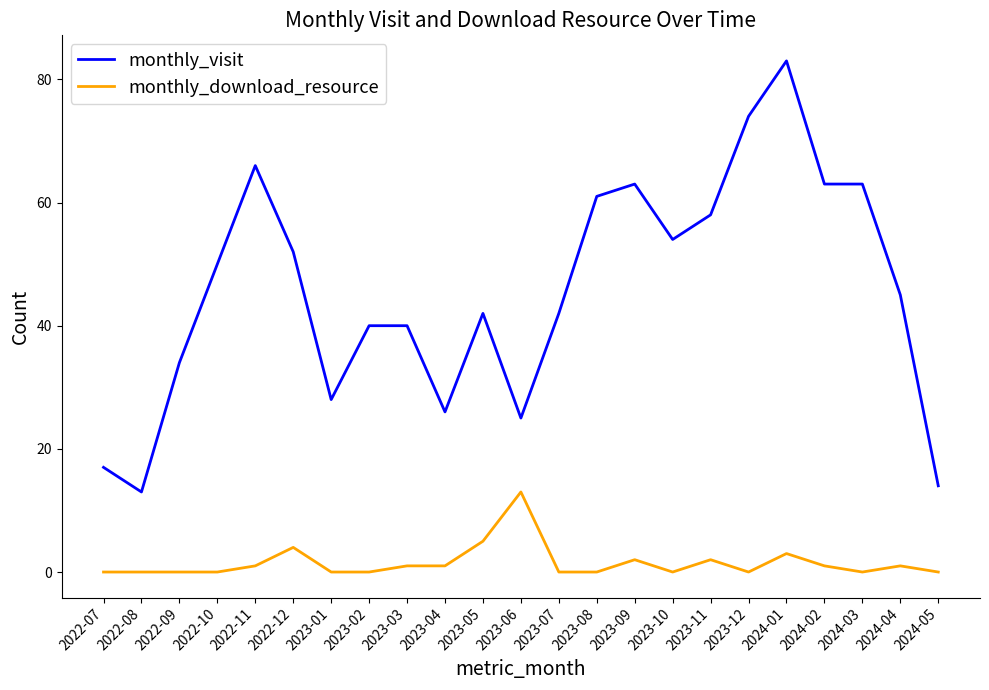

List the series in order of their peak value, highest first.

monthly_visit, monthly_download_resource